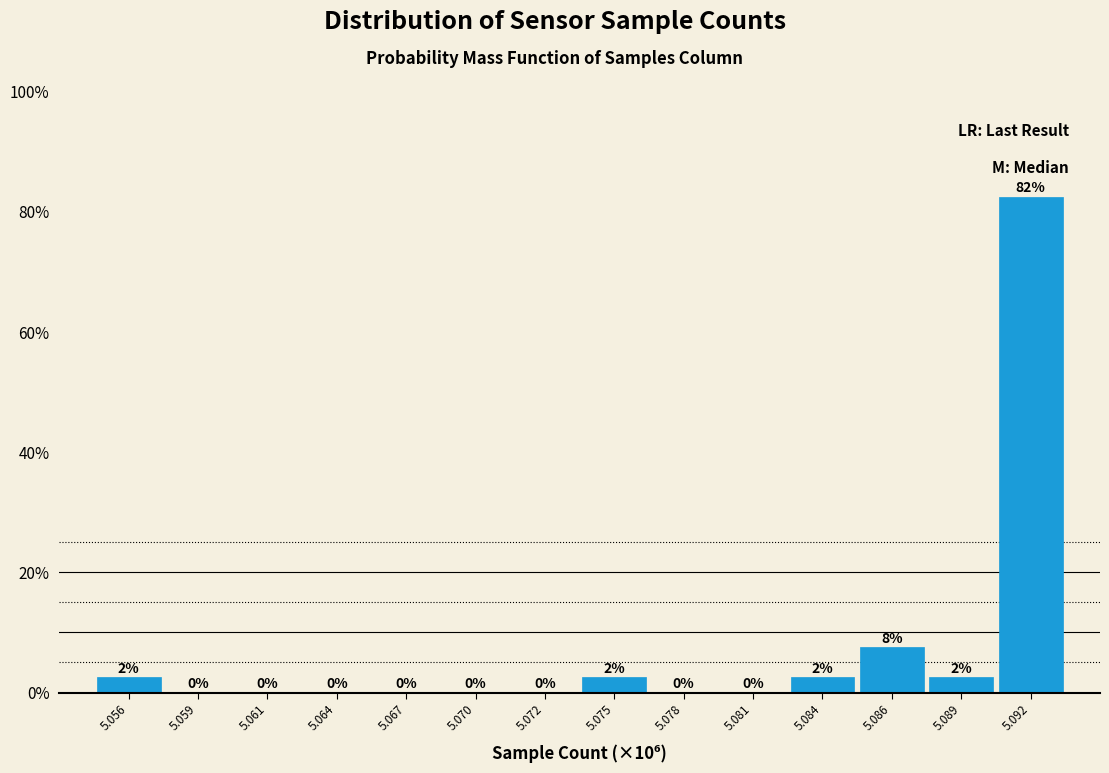

At which label is the value closest to 41?

5.086